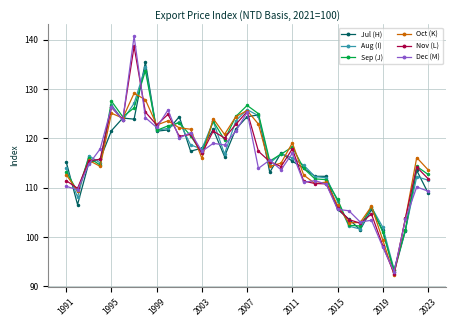

Which series has the widest spread of values?

Dec (M)